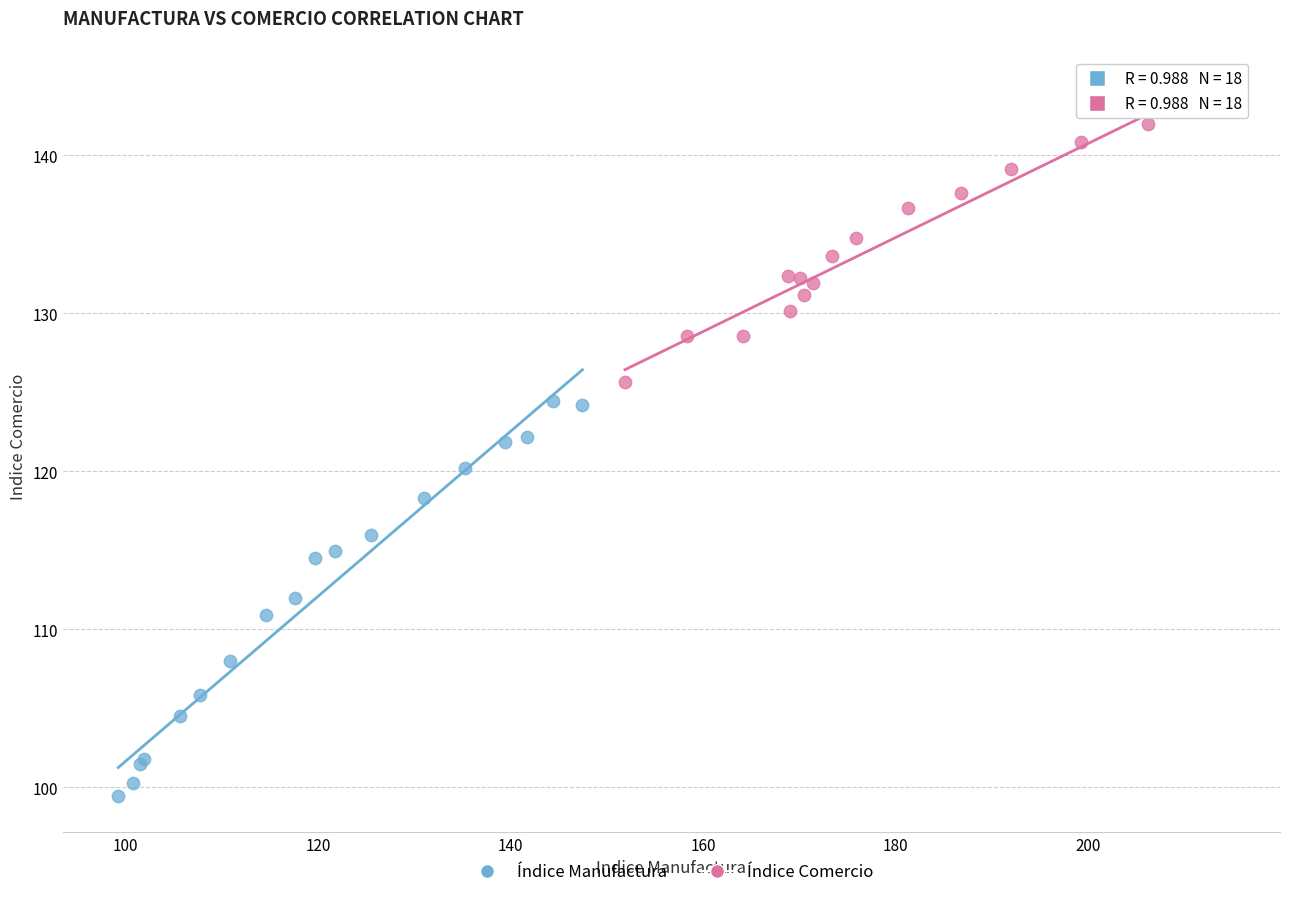

Which series reaches the maximum Y coordinate?

Índice Comercio